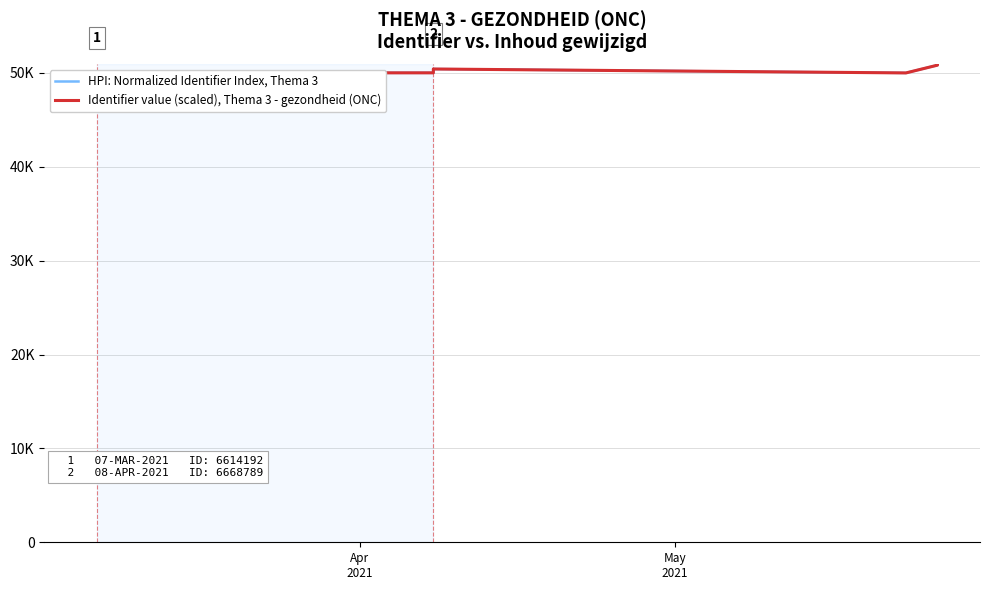

True or false: HPI: Normalized Identifier Index, Thema 3 has a value of 23585.0 at 7.

False